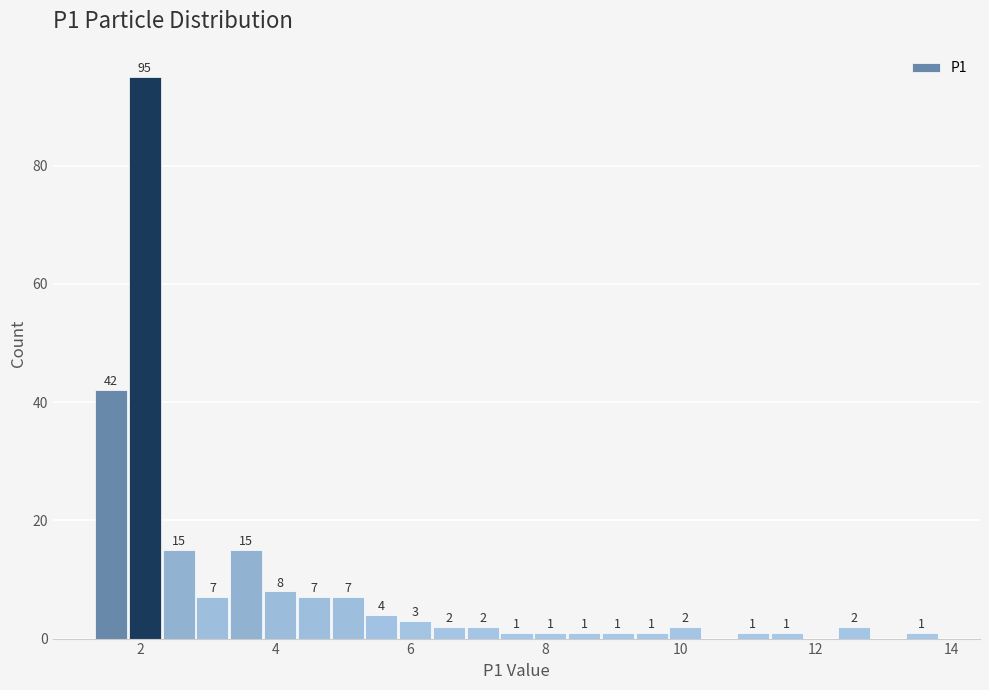

Around what value on the x-axis is the tallest bar? Give the approximate position of its centre, as read against the axis.

2.0